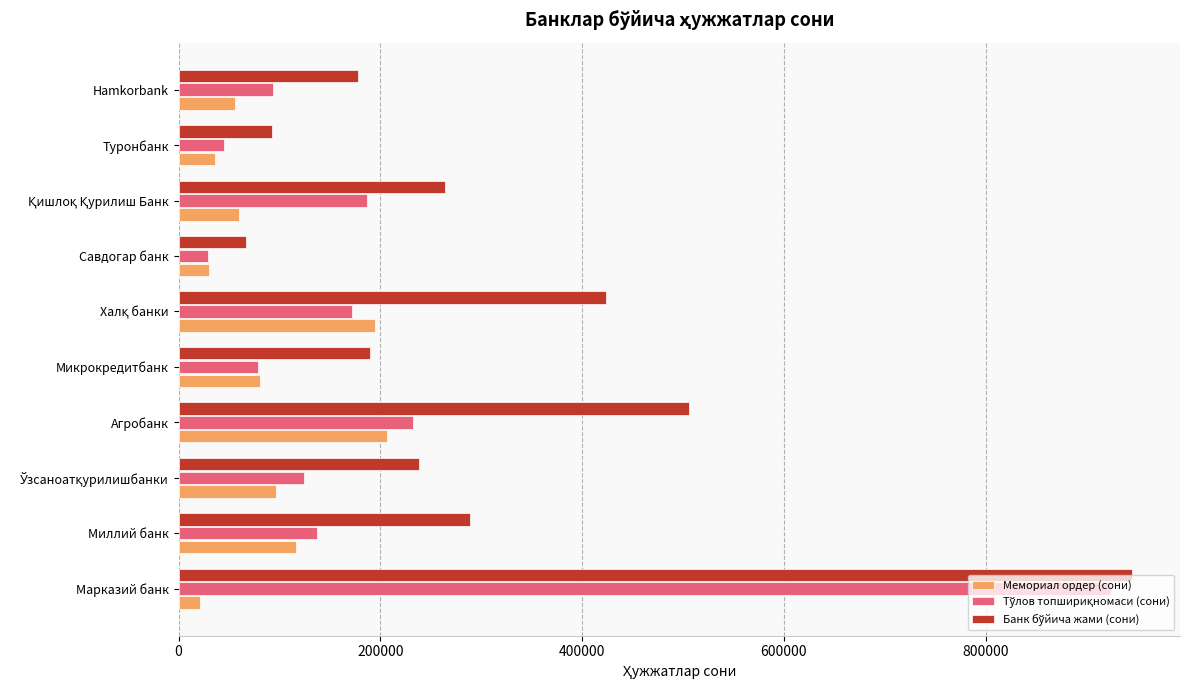

What is the spread (max minus min) of values at Hamkorbank?

122389